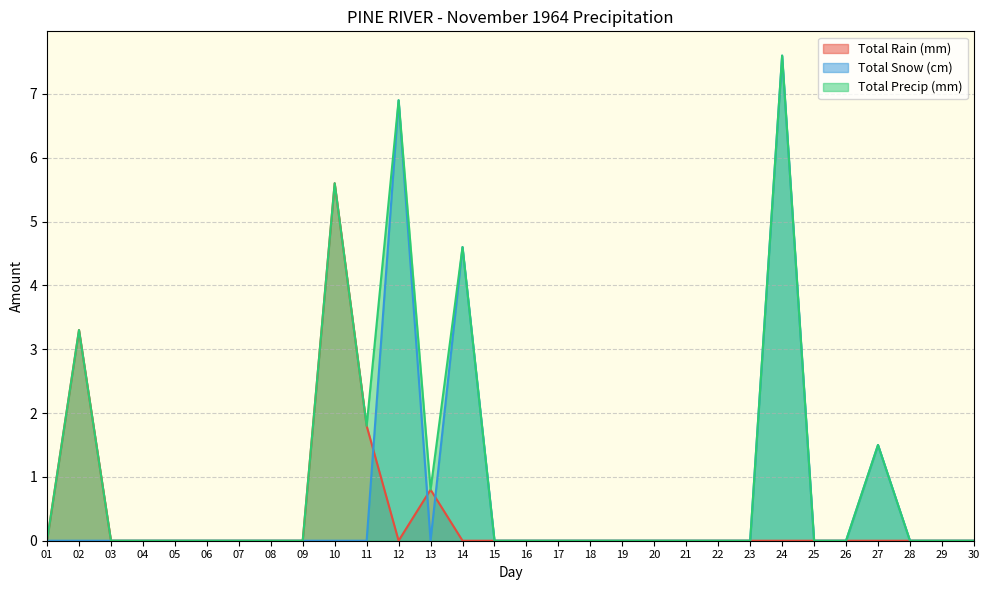

Read the Total Snow (cm) value at 12.

6.9